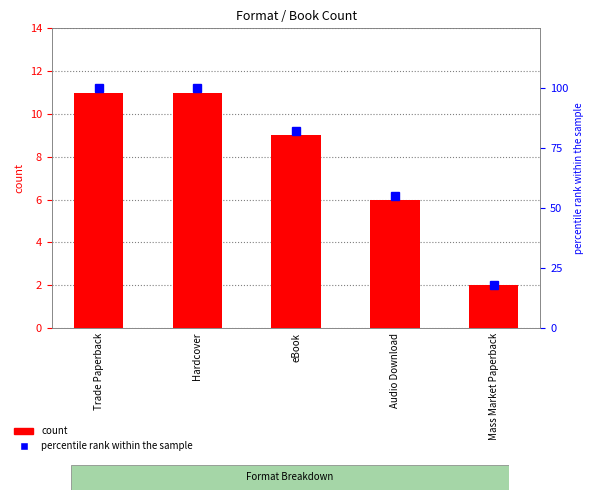

At how many categories does at least one series exceed 71?

3